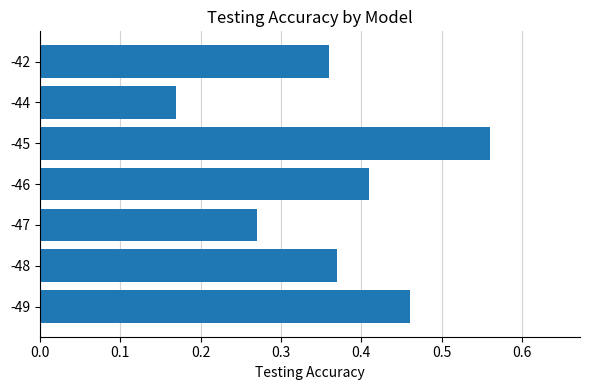

Rank the categories by value from lowest to highest.

-44, -47, -42, -48, -46, -49, -45